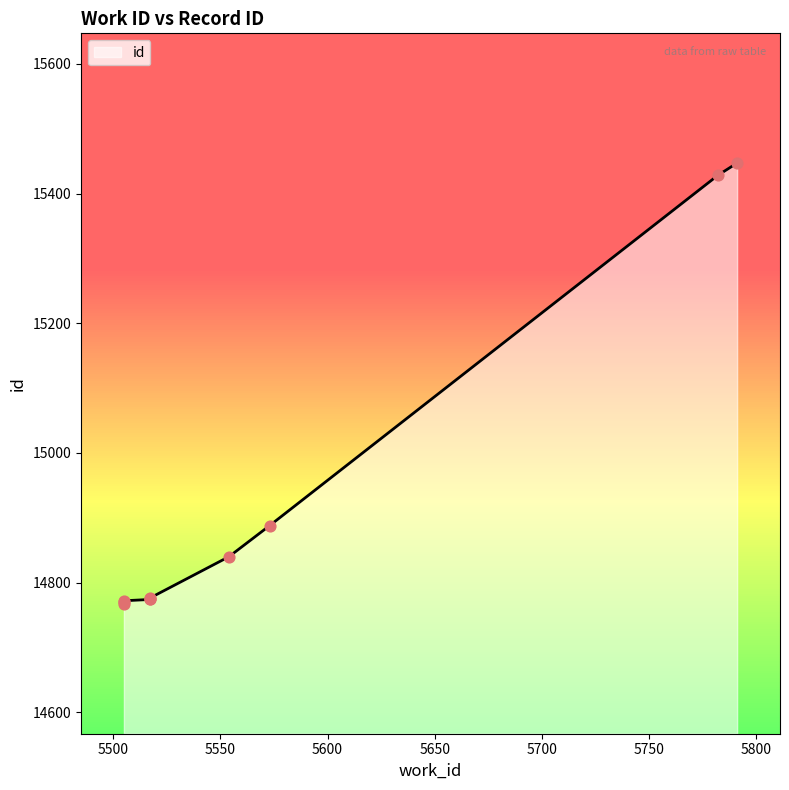

Which has a higher value, 5517 or 5573?

5573